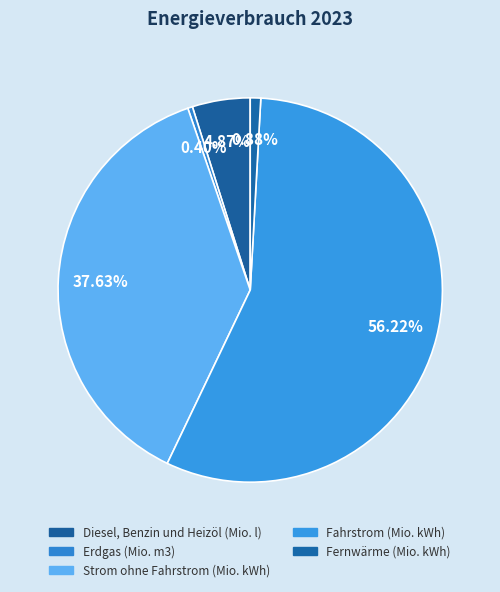

Which category has the biggest portion of the pie?

Fahrstrom (Mio. kWh)